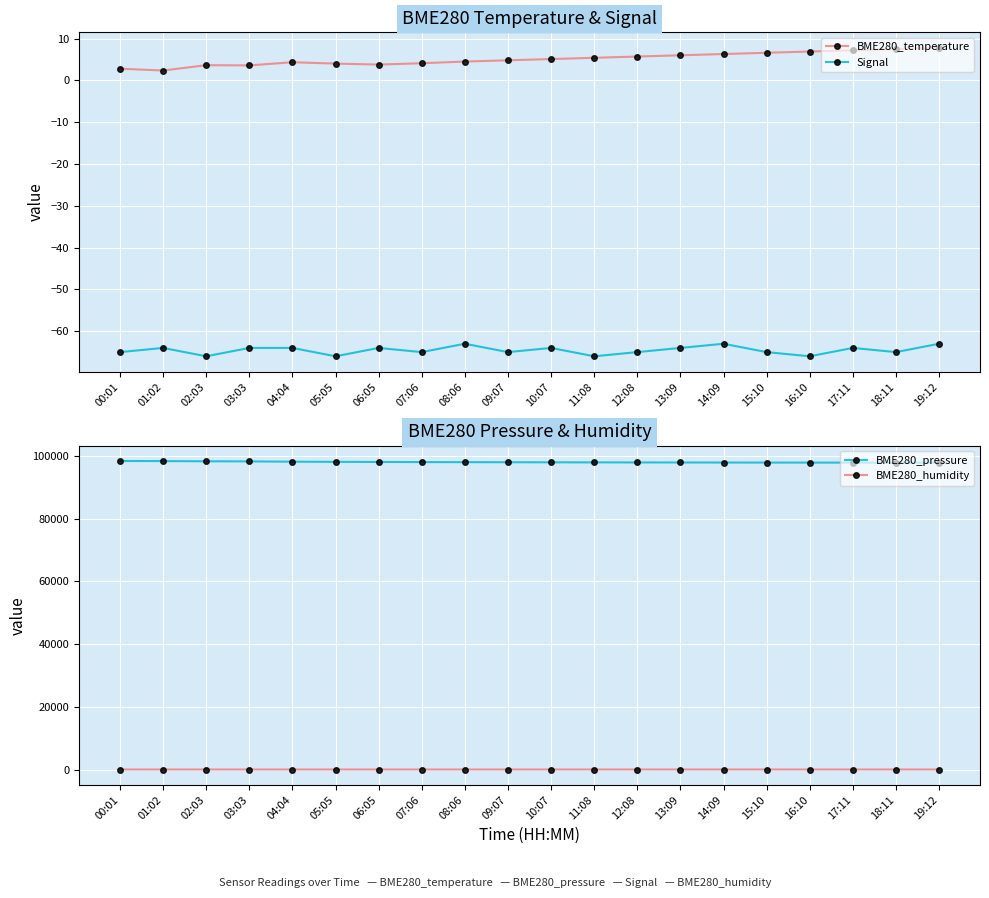

Is this an area chart (filled region under the line)?

No